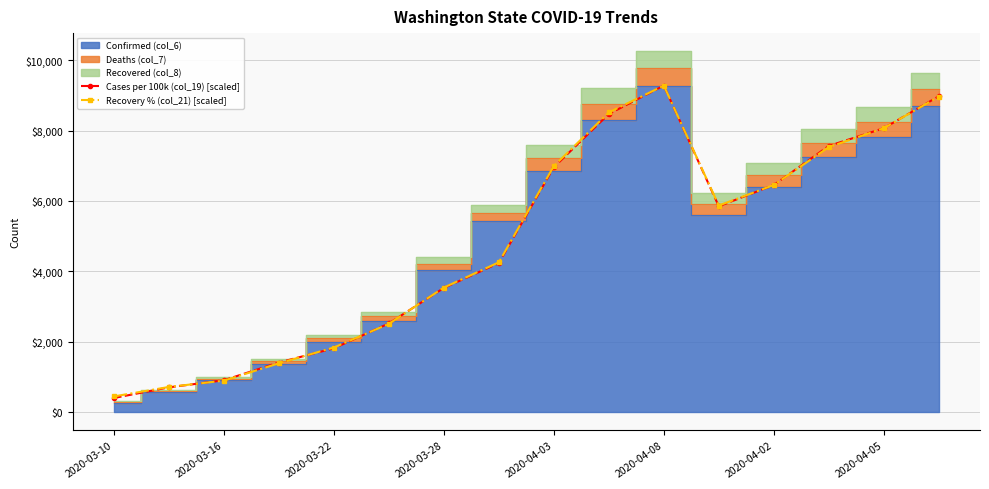

At which label does Cases per 100k (col_19) [scaled] reach its peak?

2020-04-08